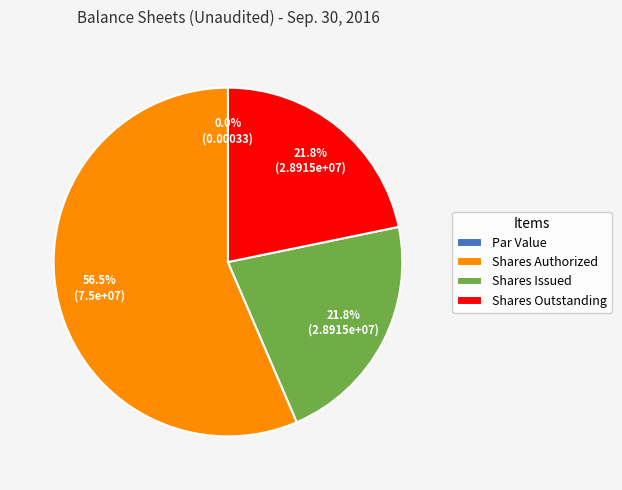

What portion of the pie excludes Common stock, shares outstanding?

78.2%